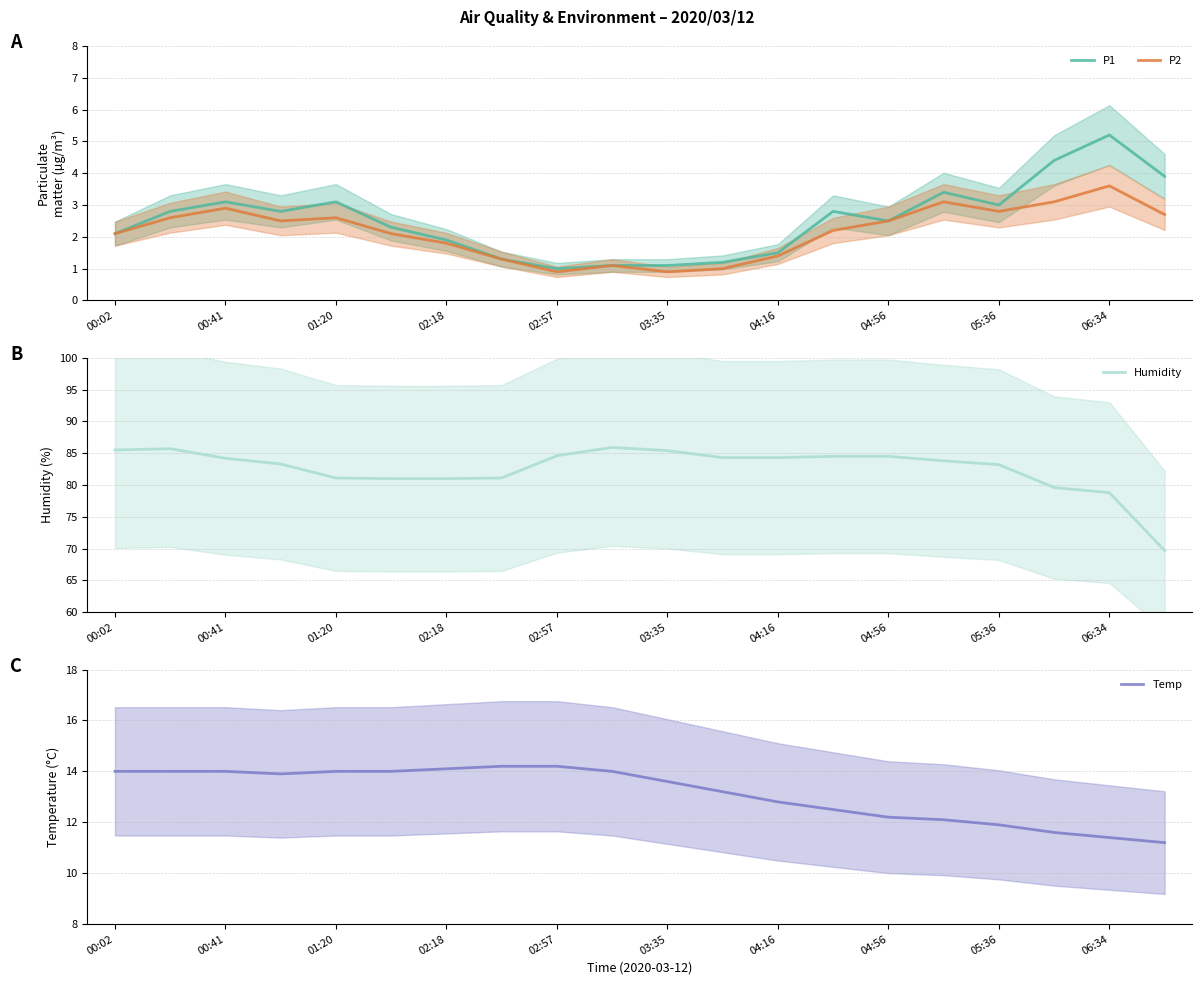

What is the label of the 5th point from the right?

15